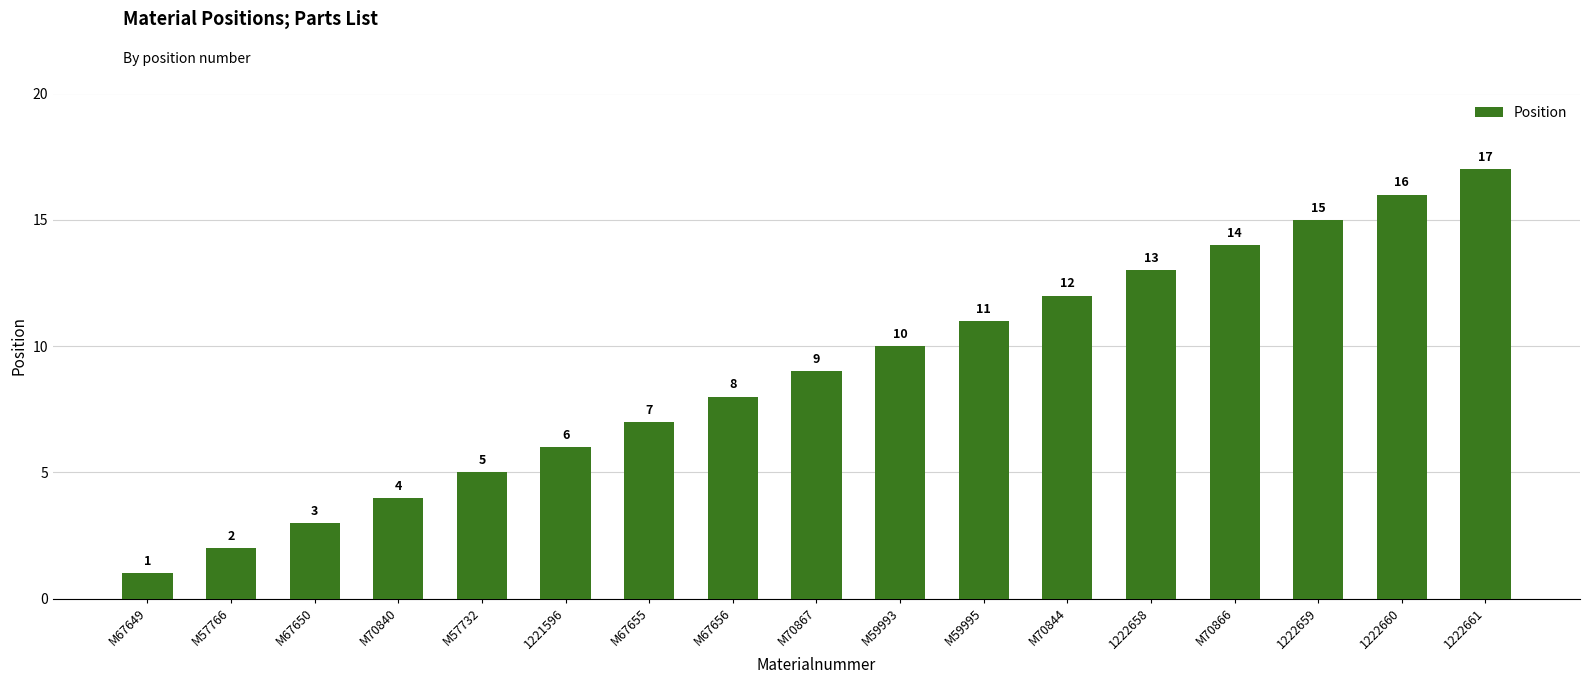

Reading left to right, list all the values displayed in this chart.

1	2	3	4	5	6	7	8	9	10	11	12	13	14	15	16	17